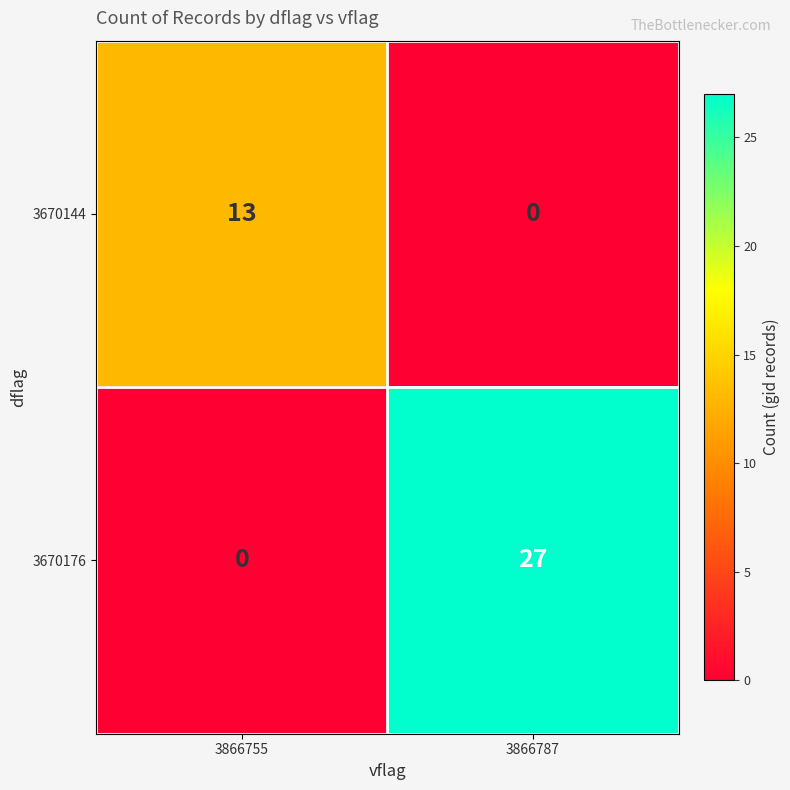

Which series changed the most between 3866755 and 3866787?

3670176